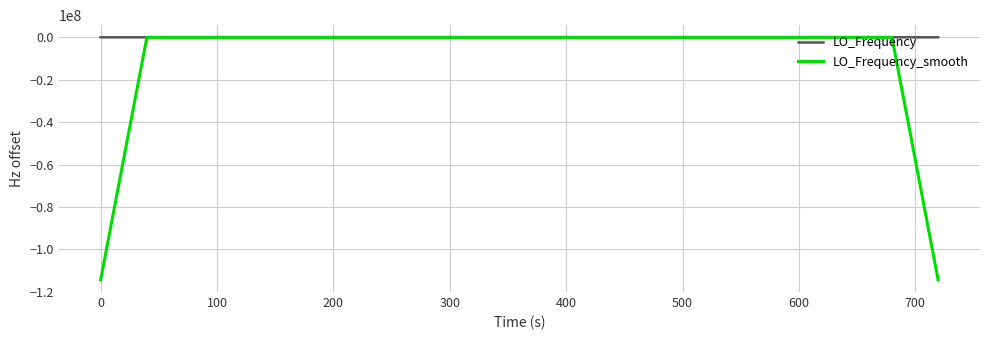

Which series has the largest range (max minus min)?

LO_Frequency_smooth